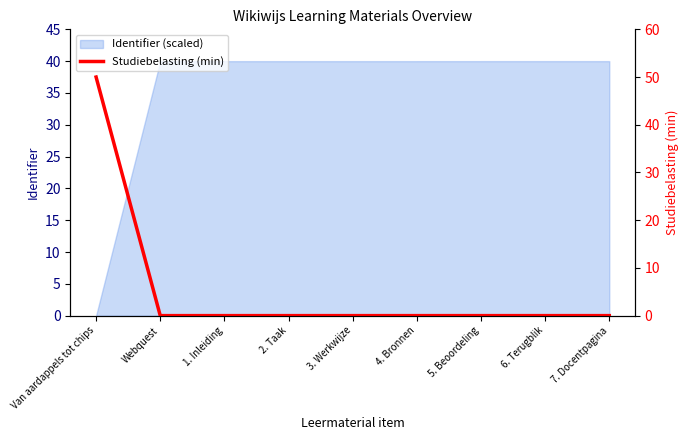

Reading left to right, transcribe all the data shown in this chart.

50	0	0	0	0	0	0	0	0